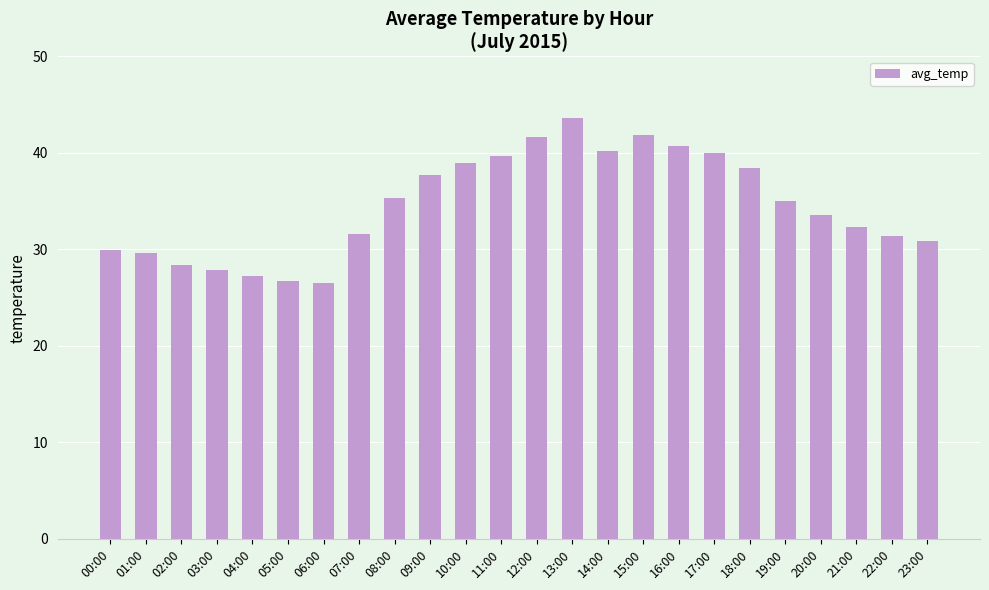

How many data points are less than 35?

12